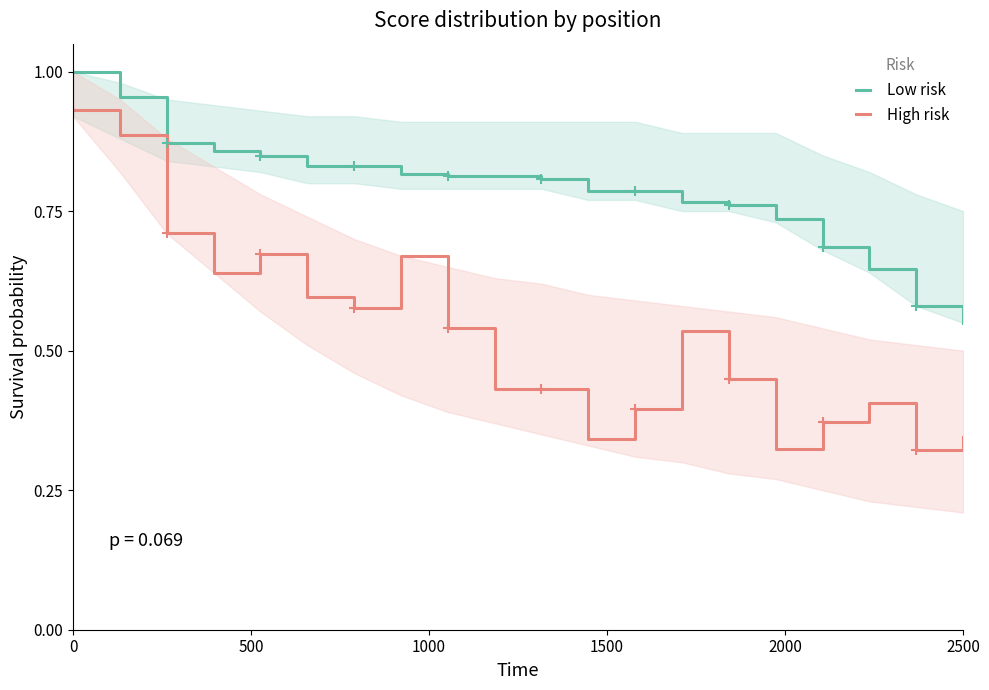

What is the value of the High risk point at the 19th from the left?

0.3